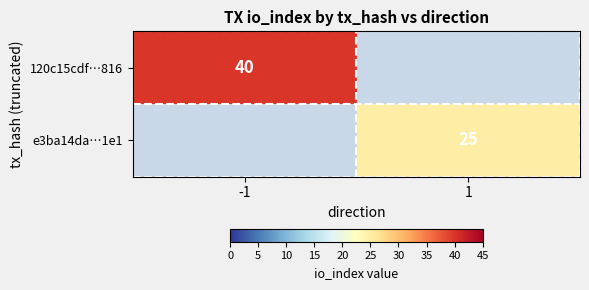

At which category does the chart reach its peak across all series?

-1